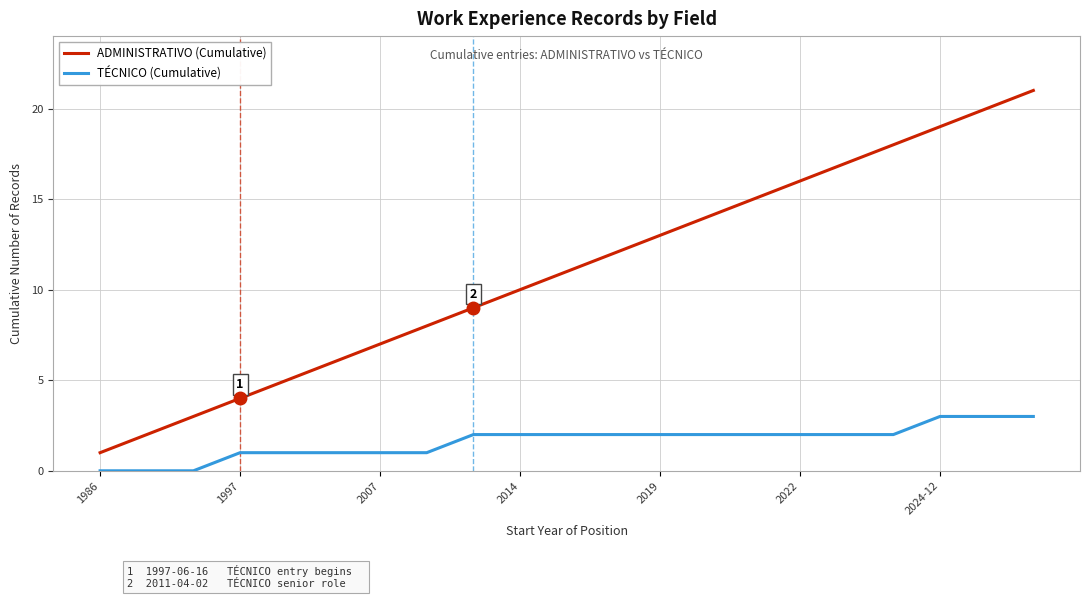

What are all the series names shown in the legend?

ADMINISTRATIVO (Cumulative), TÉCNICO (Cumulative)